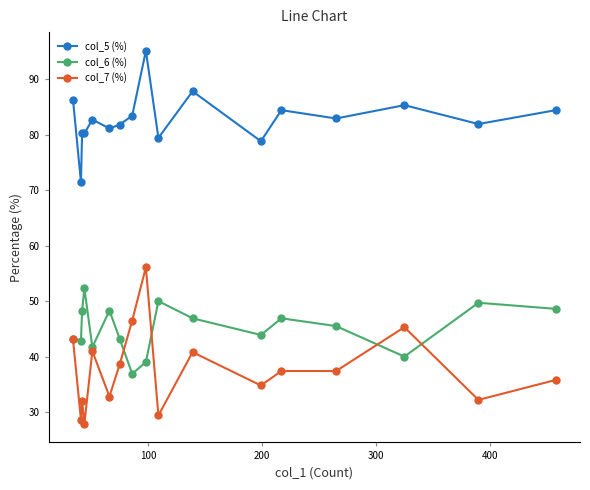

True or false: col_6 (%) has more than 2 interior local peaks.

True